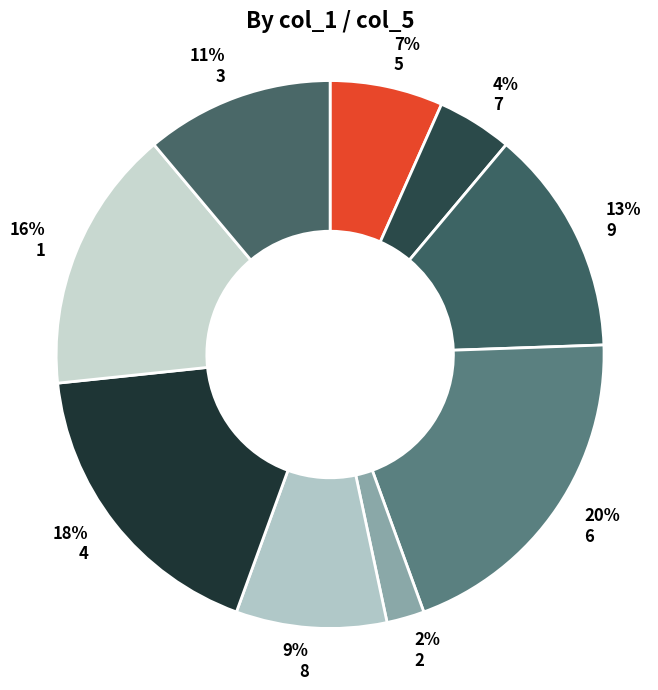

What percentage is the 7% 5 slice, to the nearest percent?

7%